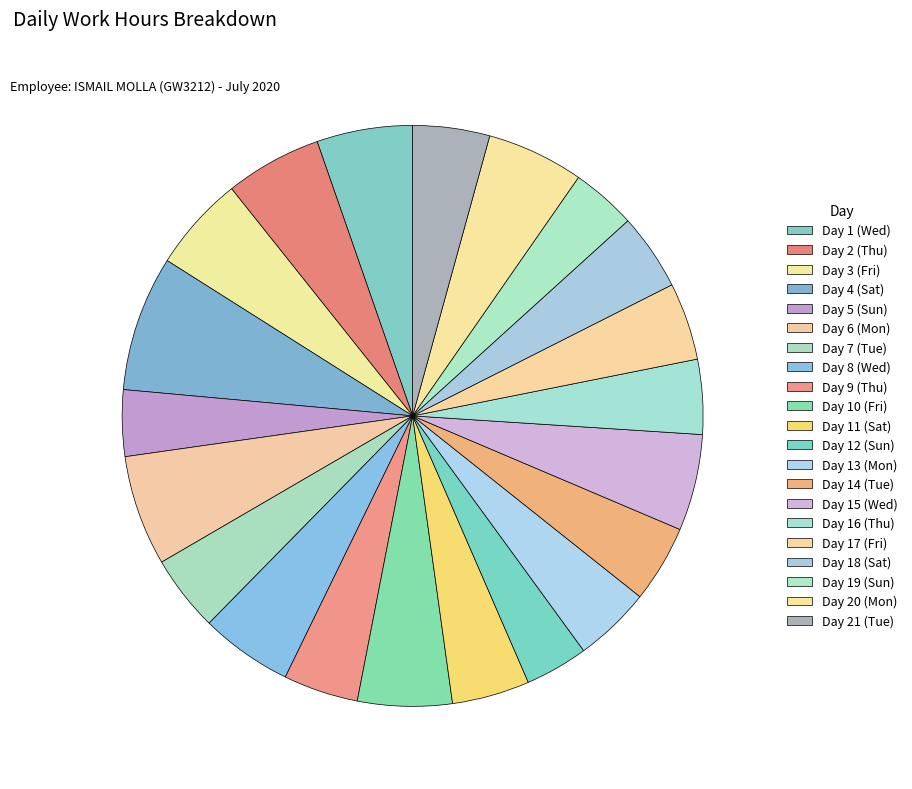

Count the number of slices in the pie.

21